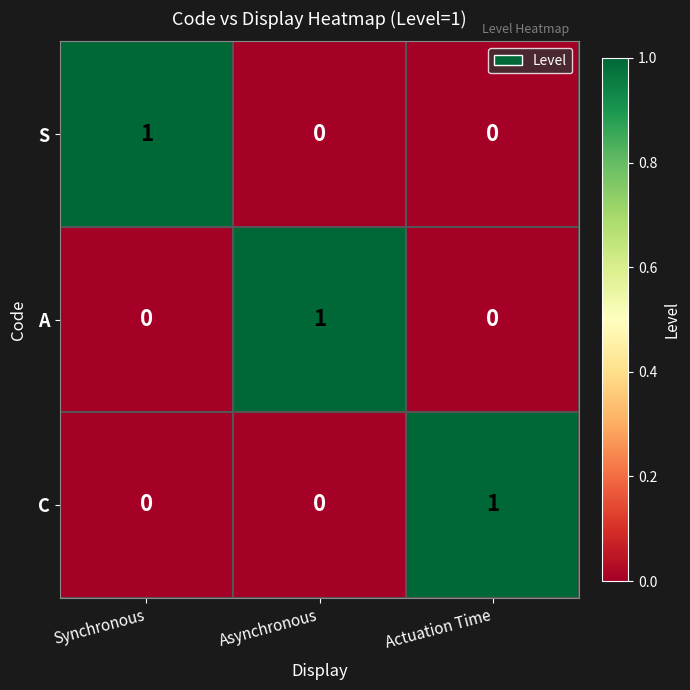

Is the value of C at Actuation Time greater than the value of A at Synchronous?

Yes